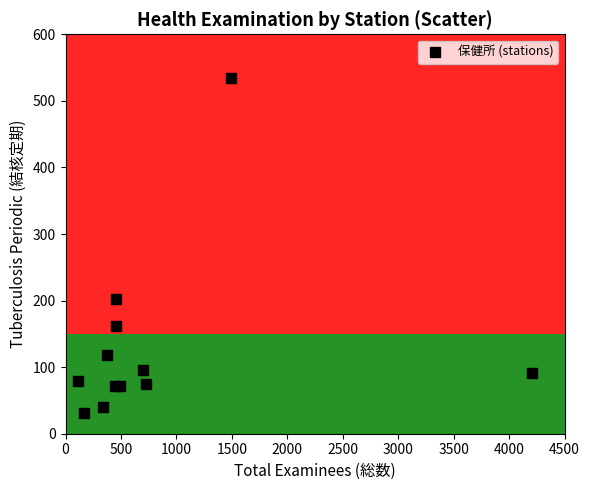

What Y value in the scatter plot is closest to 282?

202